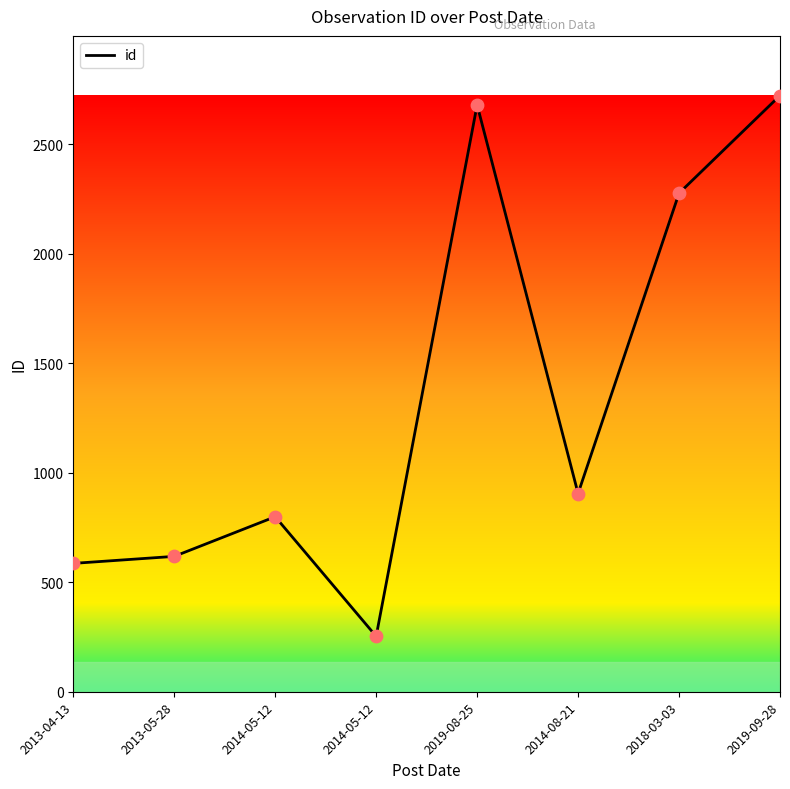

How many series are shown in this chart?

1